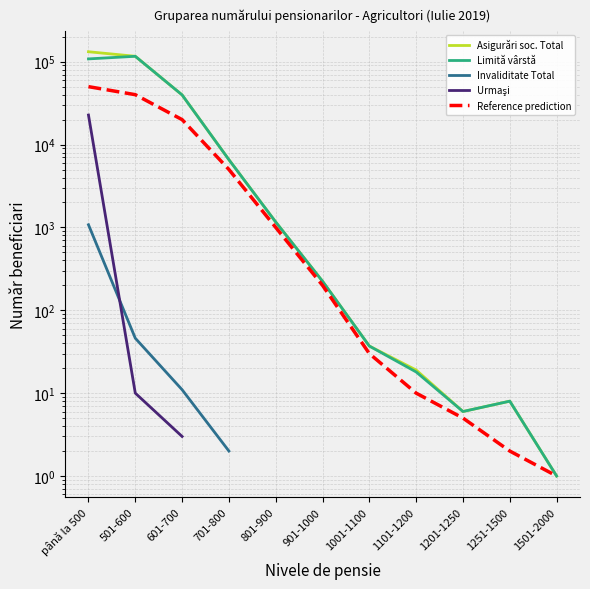

True or false: Urmaşi has more than 0 points higher than both neighbors.

False